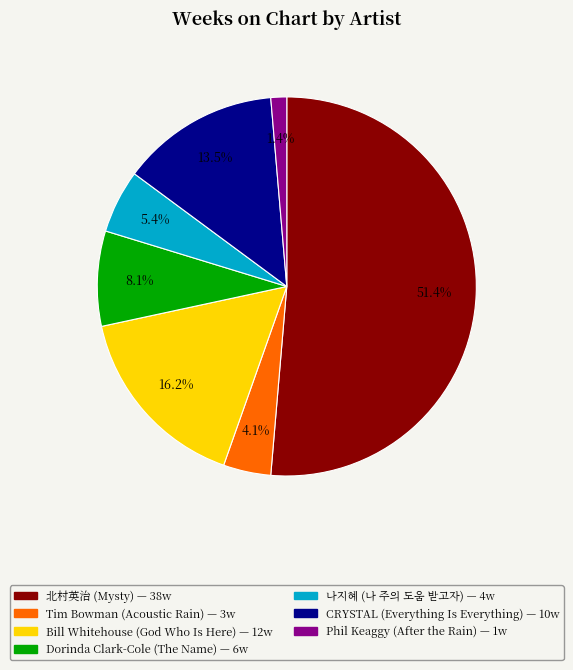

The Tim Bowman (Acoustic Rain) slice represents 4% of the pie. True or false?

True